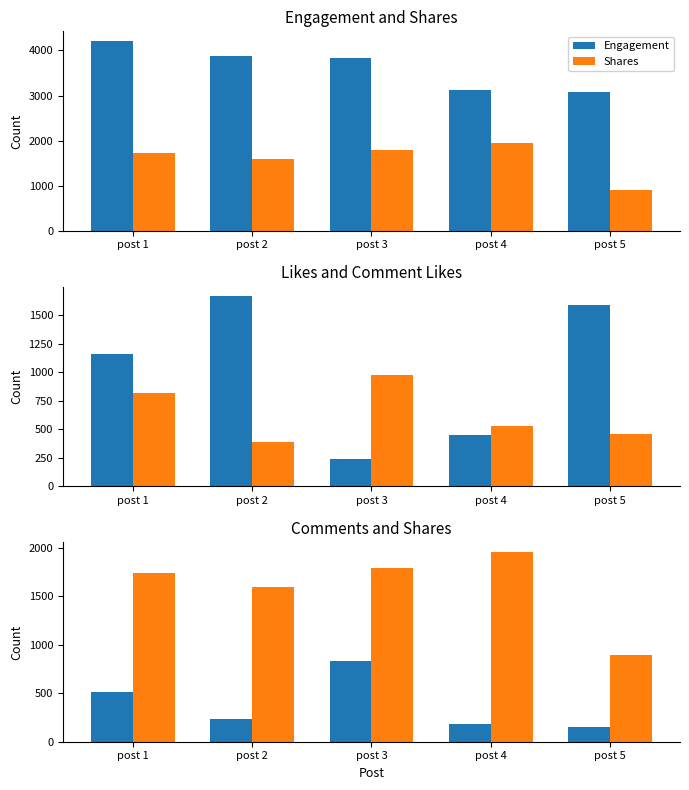

At which category does the chart reach its minimum across all series?

post 5